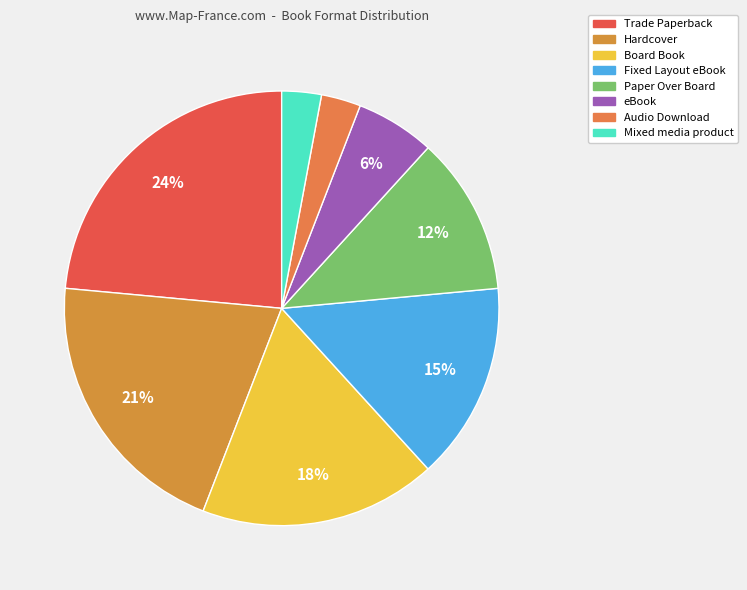

Is there a majority slice in this chart?

No